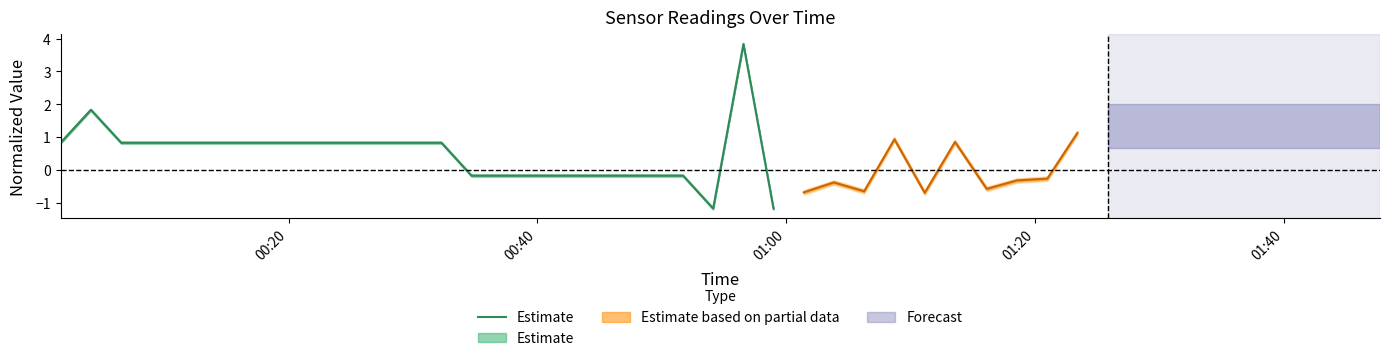

What is the sum of the values at 01:00 and 01:40?

1.7